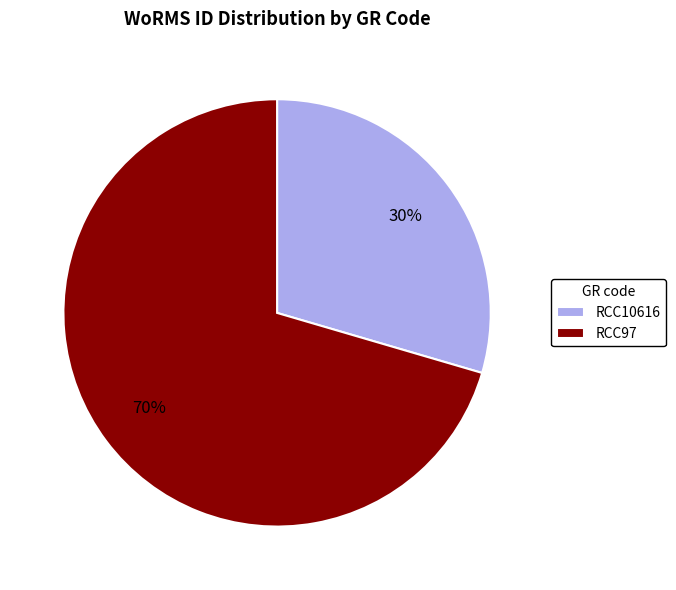

To the nearest percent, what is the average slice percentage?

50%